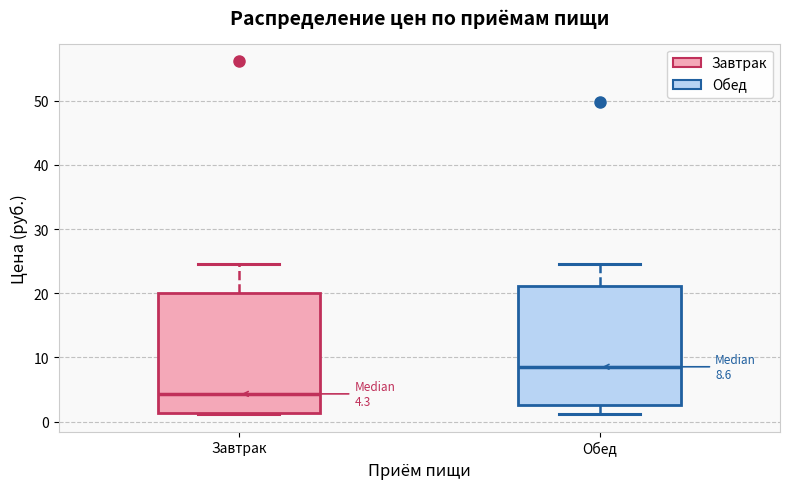

Which box has the lowest median line?

Завтрак